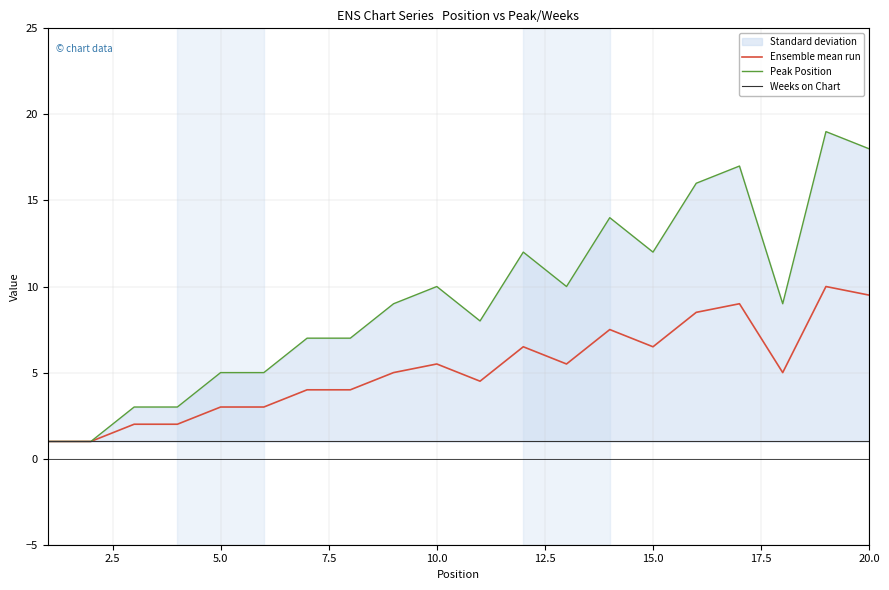

What is the value of the Weeks on Chart point at the 5th from the left?

1.0